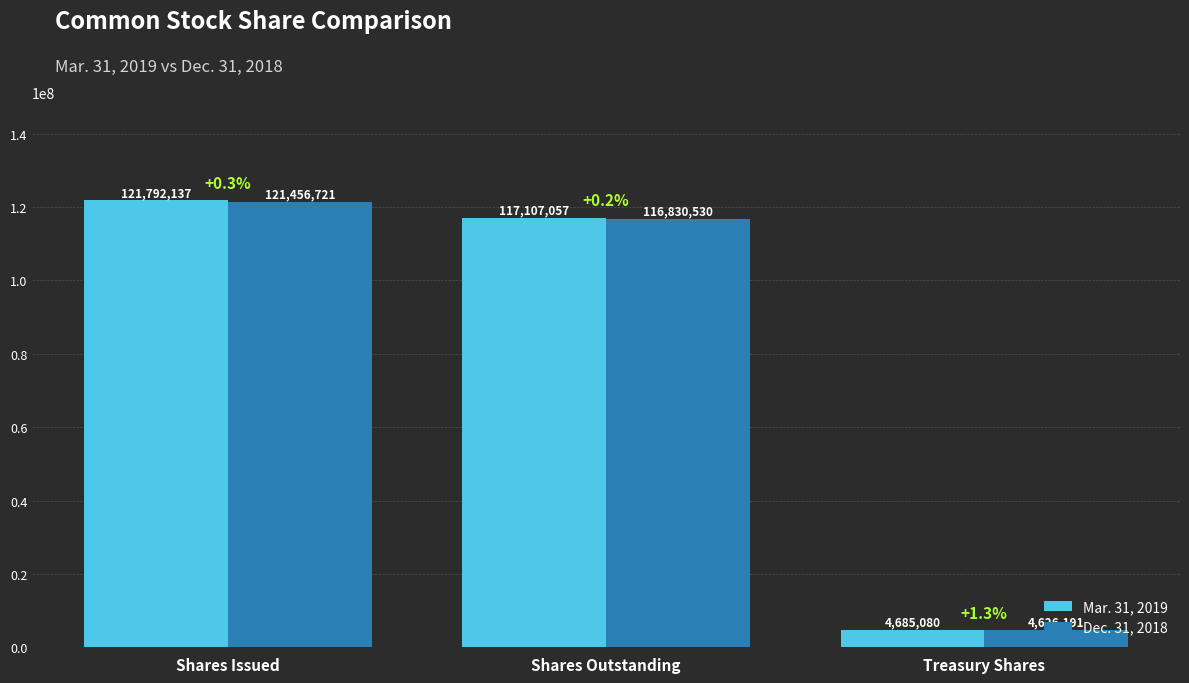

What is the sum of all Dec. 31, 2018 values?

242913442